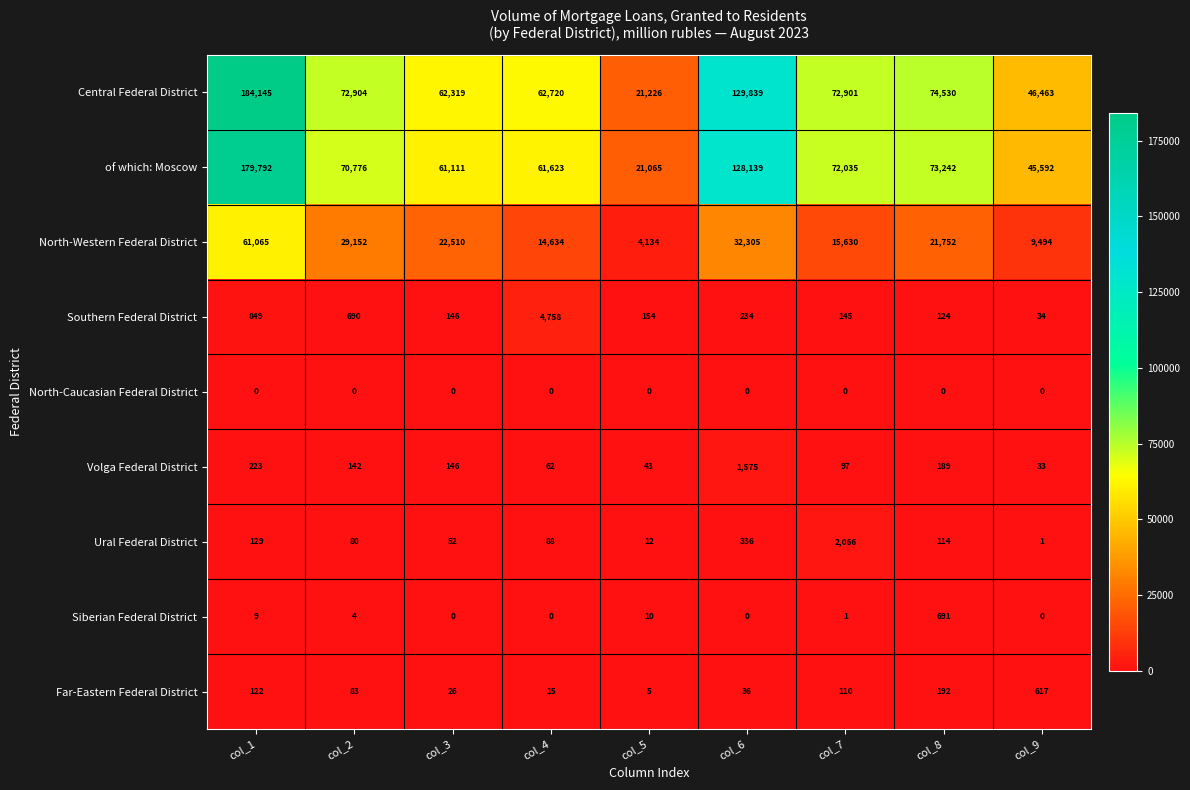

The of which: Moscow series shows 40754 at col_7. True or false?

False